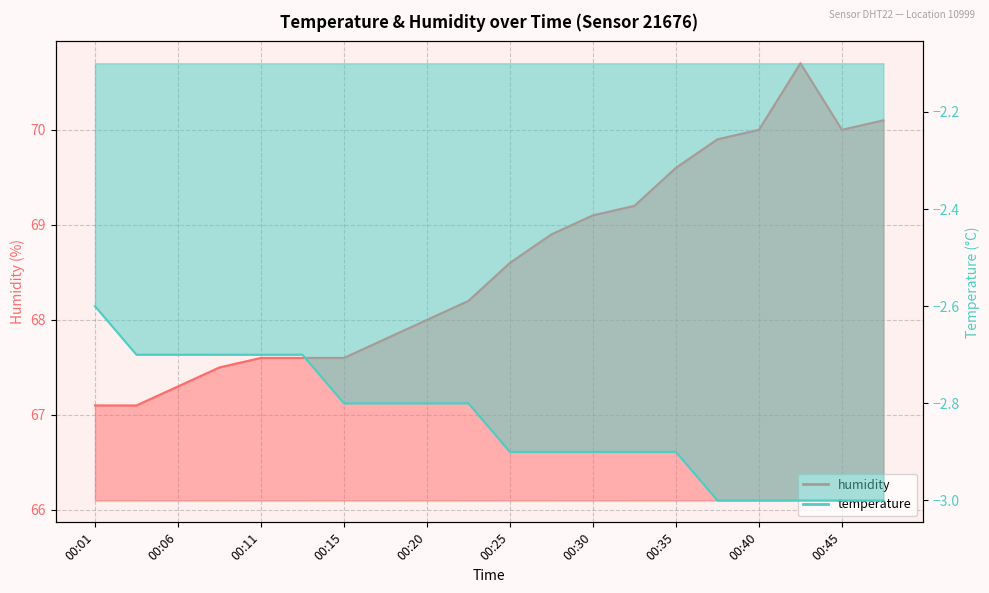

What is the average value of the humidity series?

68.6